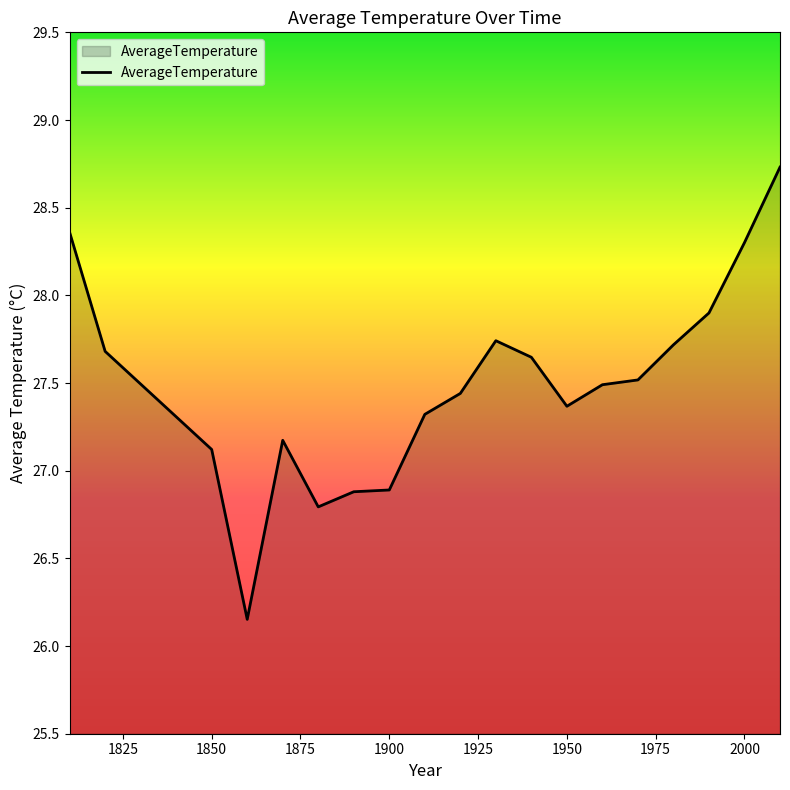

What is the difference between the second highest and second lowest values?

1.6